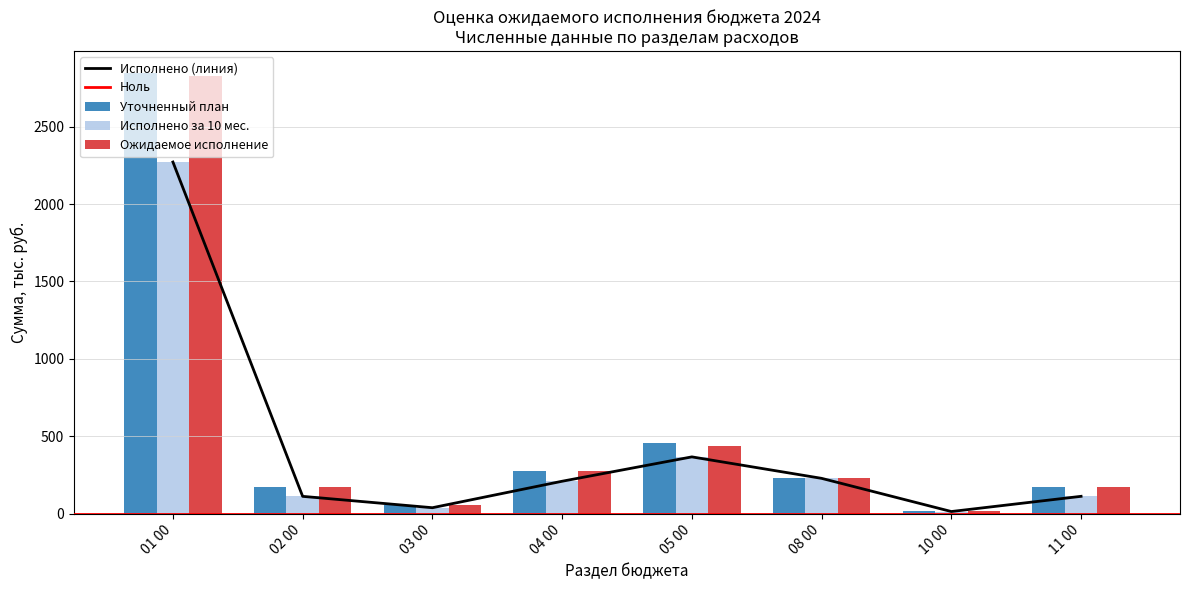

What is the difference between the second highest and second lowest values in the Ожидаемое исполнение series?

378.6